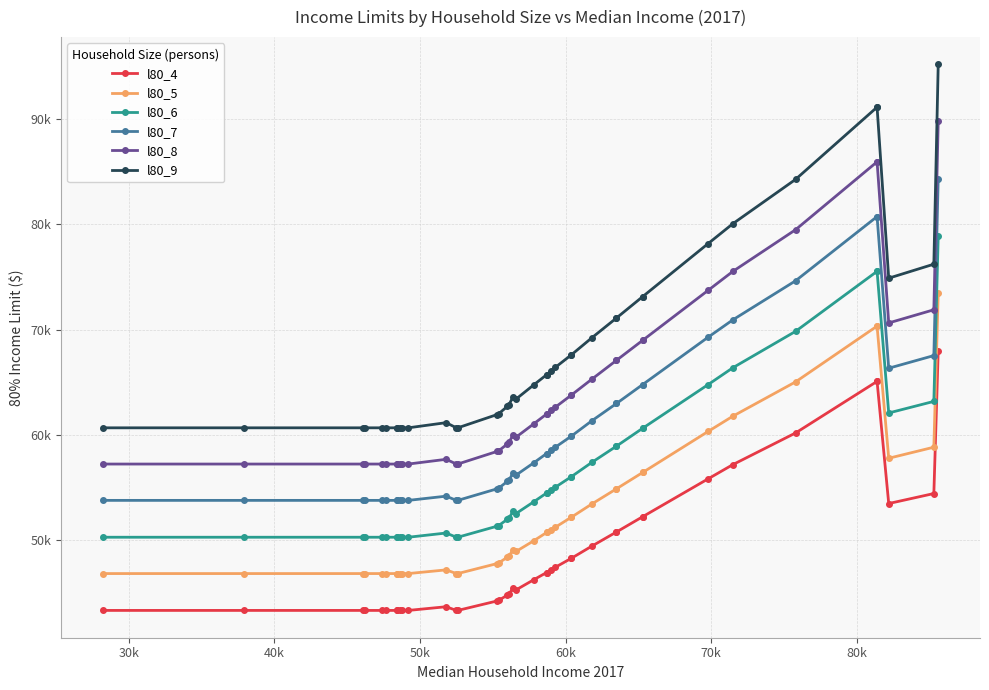

Reading left to right, what are all the values shown in this chart?

l80_4: 43350	43350	43350	43350	43350	43350	43350	43350	43350	43350	43350	43700	43350	43350	44250	44300	44800	44900	45450	45300	46250	46950	46950	47200	47450	48300	48300	49450	50800	50800	52250	52250	55850	57200	60200	65100	65100	53500	54450	68000
l80_5: 46850	46850	46850	46850	46850	46850	46850	46850	46850	46850	46850	47200	46850	46850	47800	47850	48400	48500	49100	48950	49950	50750	50750	51000	51250	52200	52200	53450	54900	54900	56450	56450	60350	61800	65050	70350	70350	57800	58850	73450
l80_6: 50300	50300	50300	50300	50300	50300	50300	50300	50300	50300	50300	50700	50300	50300	51350	51400	52000	52100	52750	52550	53650	54500	54500	54800	55050	56050	56050	57400	58950	58950	60650	60650	64800	66400	69850	75550	75550	62100	63200	78900
l80_7: 53800	53800	53800	53800	53800	53800	53800	53800	53800	53800	53800	54200	53800	53800	54900	54950	55600	55700	56400	56200	57350	58250	58250	58550	58850	59900	59900	61350	63000	63000	64800	64800	69300	70950	74650	80750	80750	66350	67550	84350
l80_8: 57250	57250	57250	57250	57250	57250	57250	57250	57250	57250	57250	57700	57250	57250	58450	58500	59150	59300	60000	59800	61050	62000	62000	62350	62650	63800	63800	65300	67100	67100	69000	69000	73750	75550	79500	85950	85950	70650	71900	89800
l80_9: 60690	60690	60690	60690	60690	60690	60690	60690	60690	60690	60690	61180	60690	60690	61950	62020	62720	62860	63630	63420	64750	65730	65730	66080	66430	67620	67620	69230	71120	71120	73150	73150	78190	80080	84280	91140	91140	74900	76230	95200